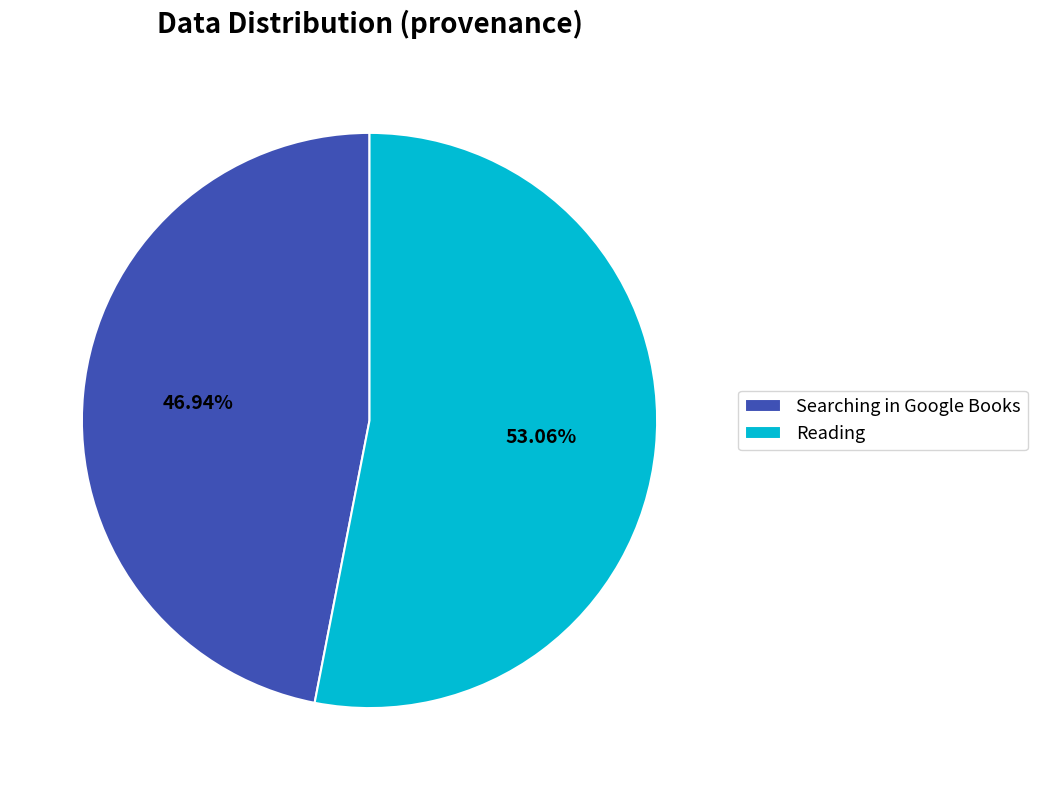

To the nearest percent, what is the difference between the Reading and Searching in Google Books slice percentages?

6%